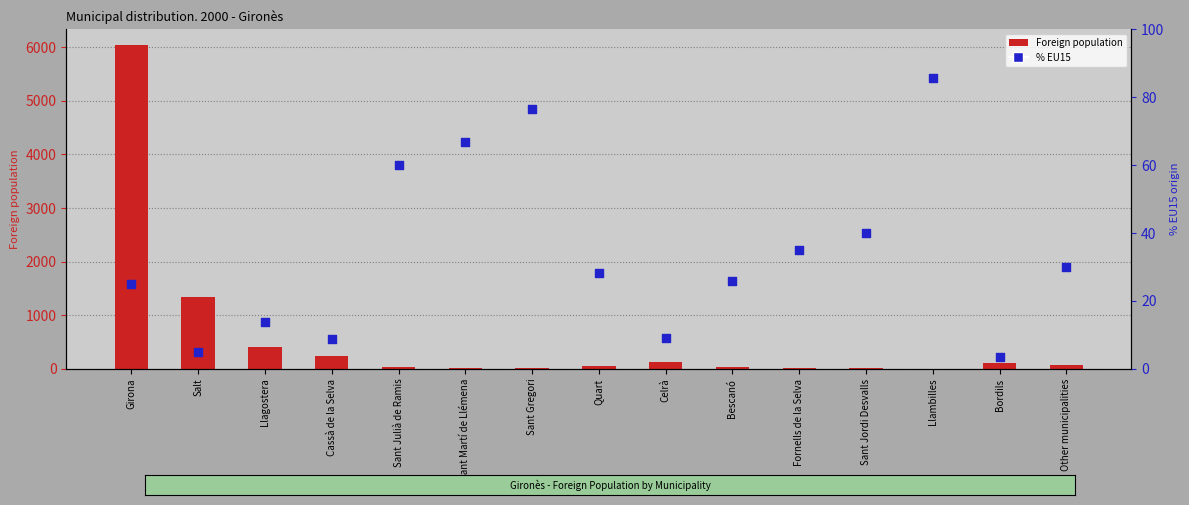

Is the value of % EU15 at Bescanó greater than the value of Foreign population at Sant Jordi Desvalls?

Yes